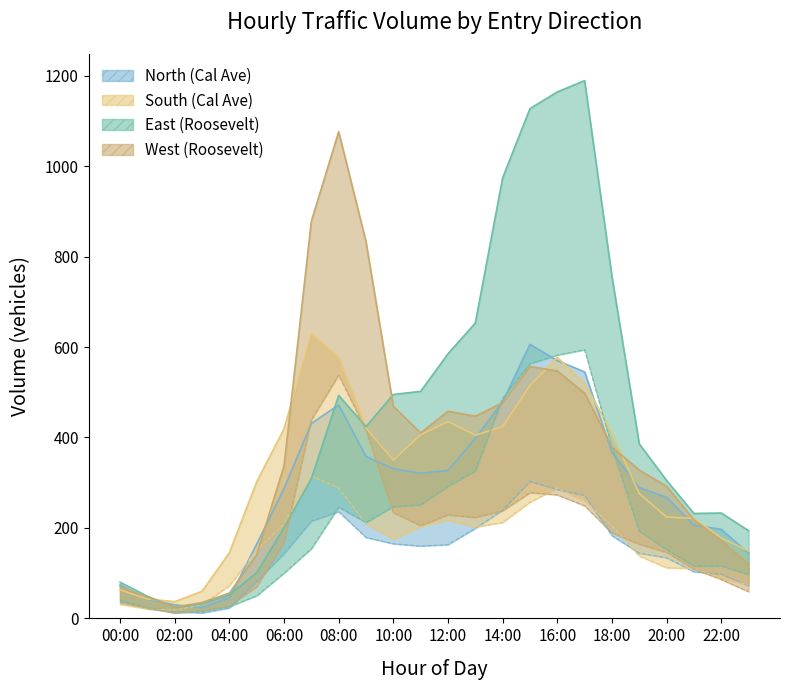

What is the minimum value shown in the chart?

24